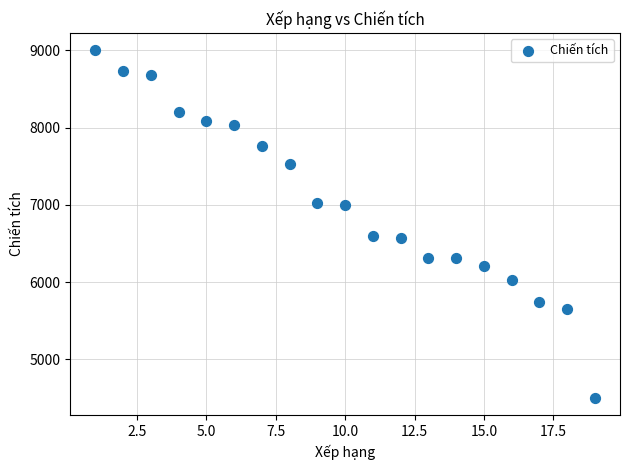

What is the range of Y values (max minus min)?

4500